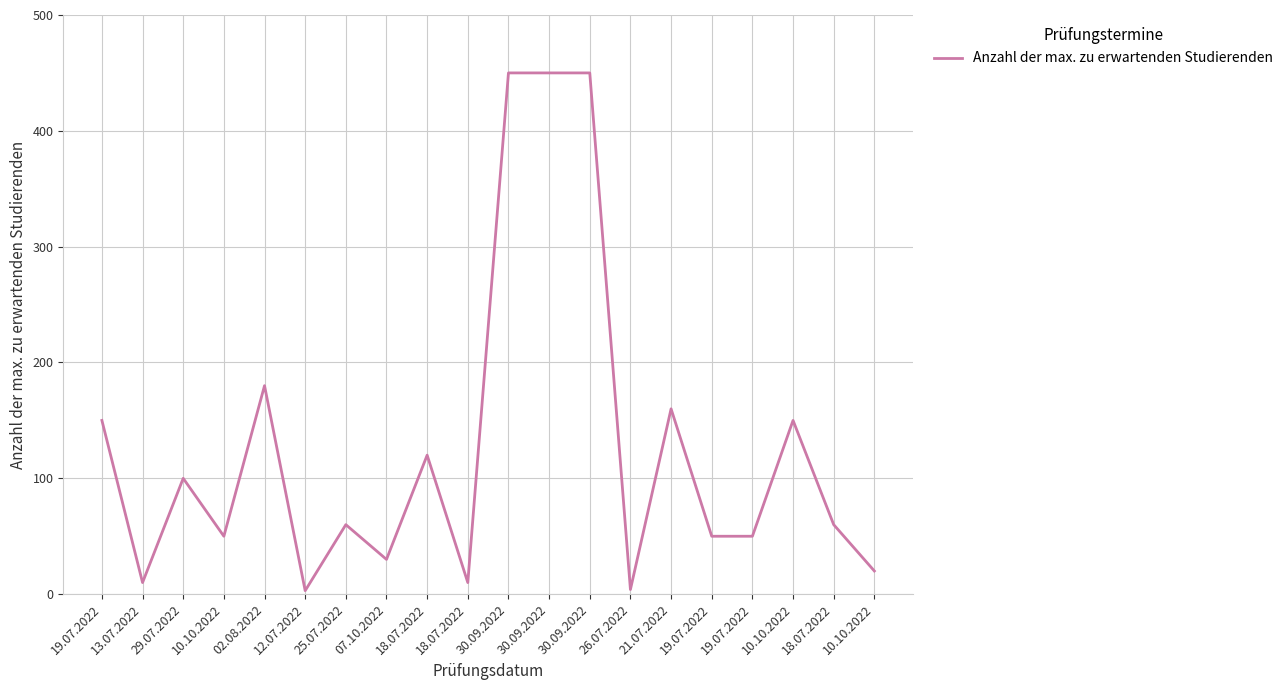

Does the chart display data point markers on the line(s)?

No